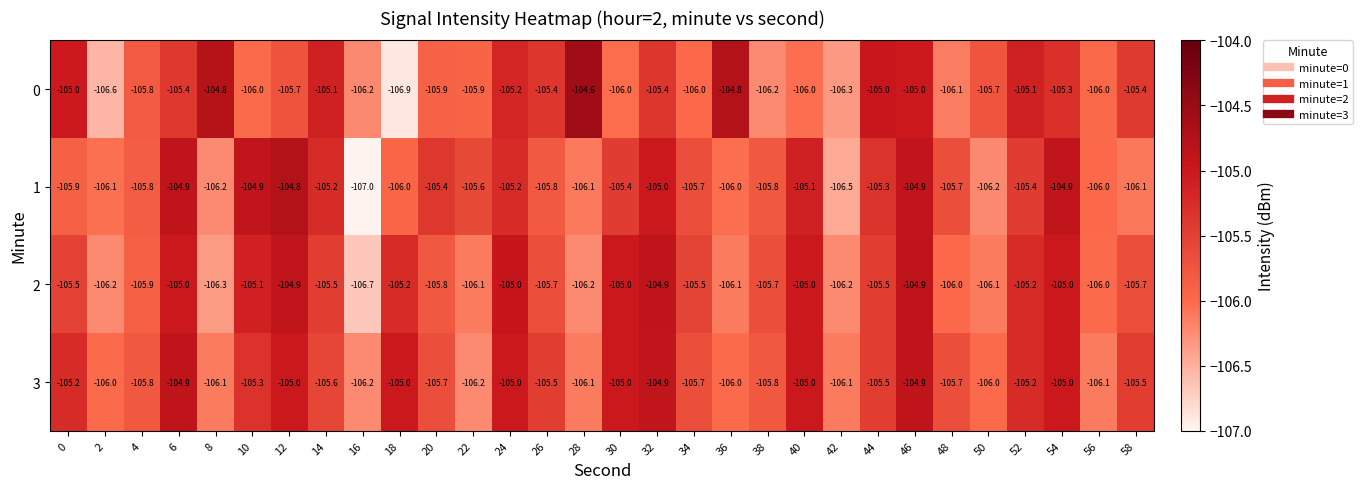

Count the number of categories in the chart.

30